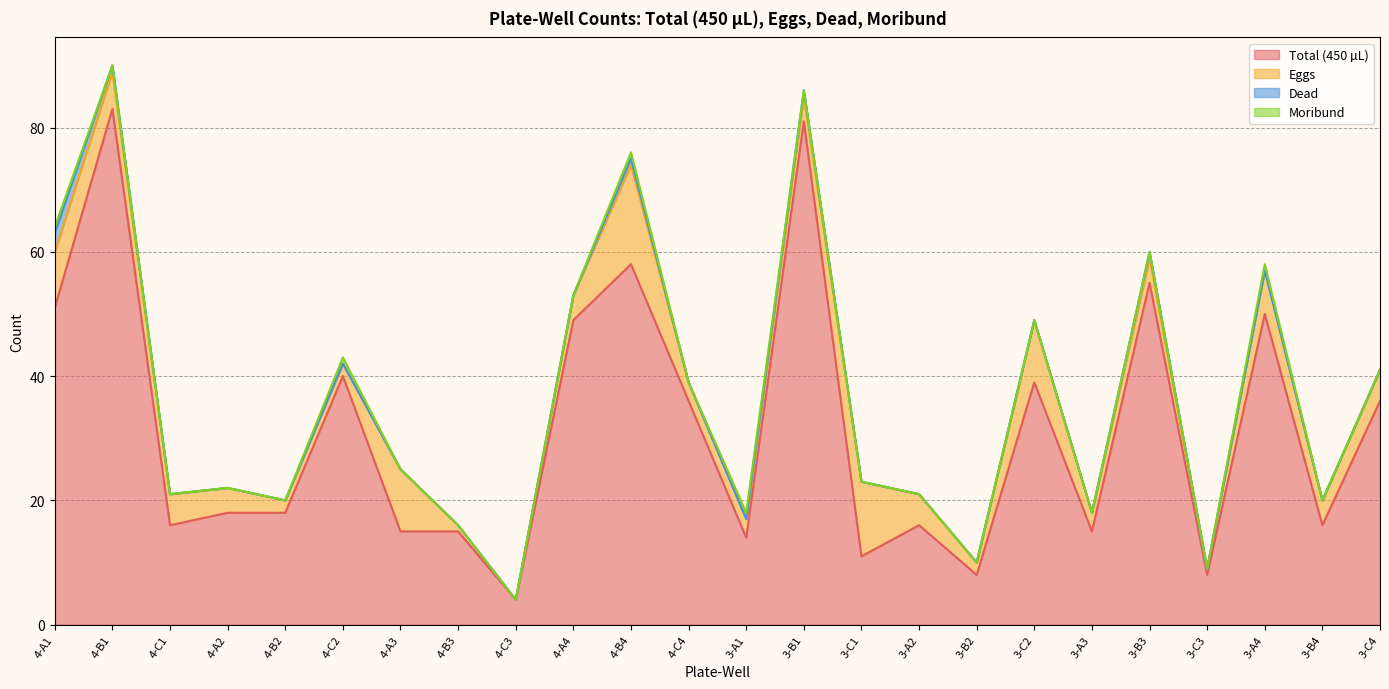

What is the label of the 18th point from the right?

4-A3